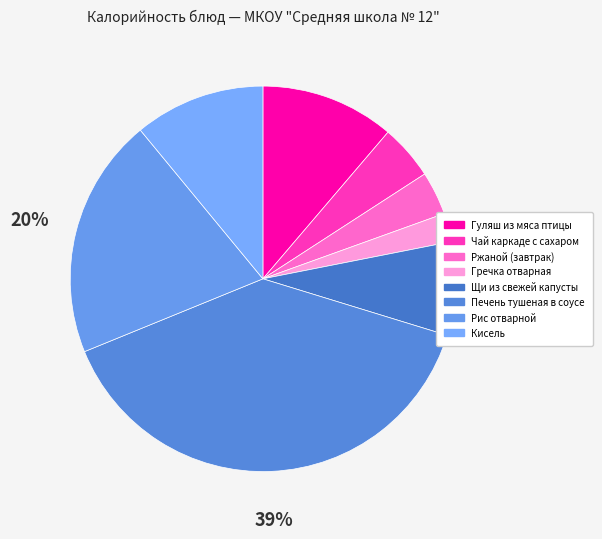

Between Щи из свежей капусты and Гуляш из мяса птицы, which is larger?

Гуляш из мяса птицы